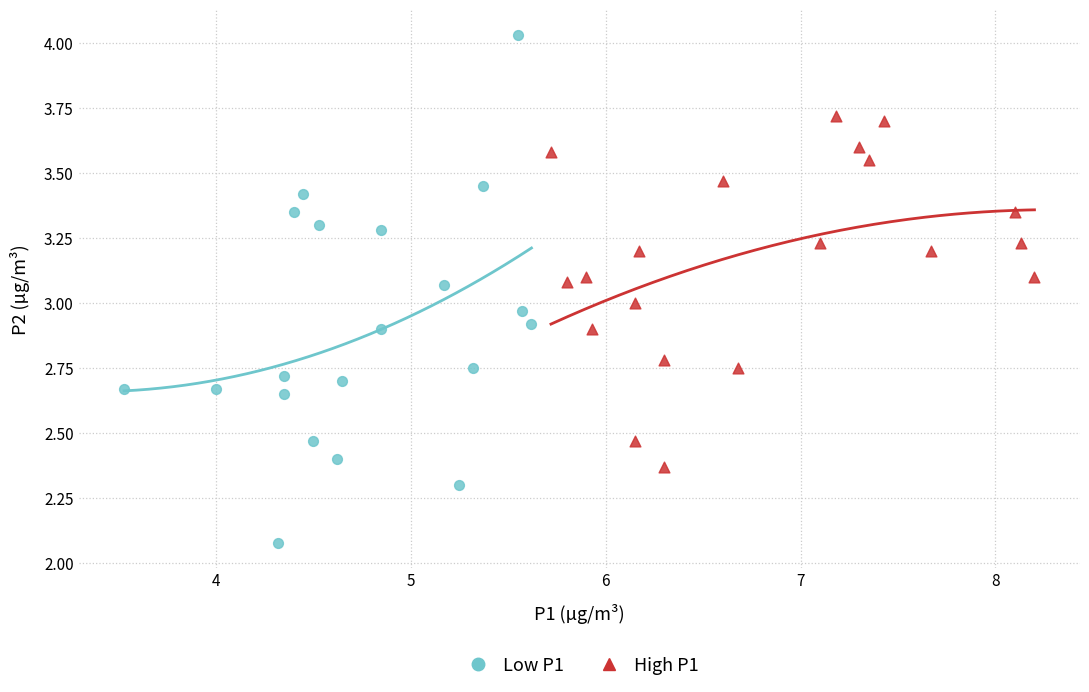

Which series contains the highest Y value?

Low P1